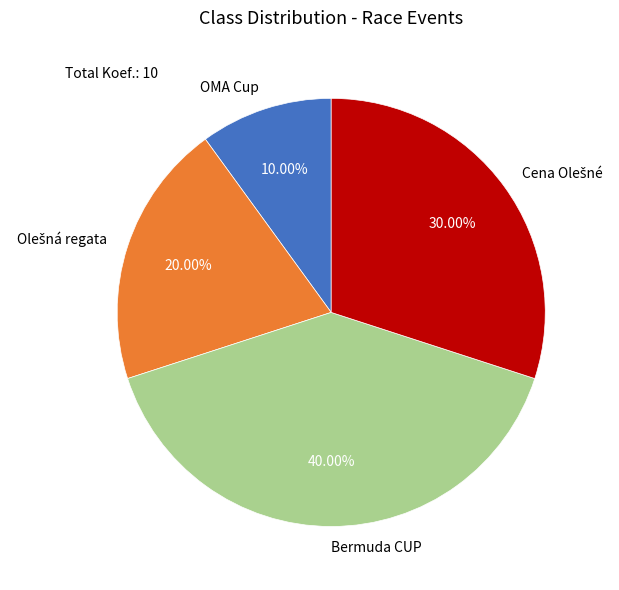

Is there any slice that represents more than half of the pie?

No